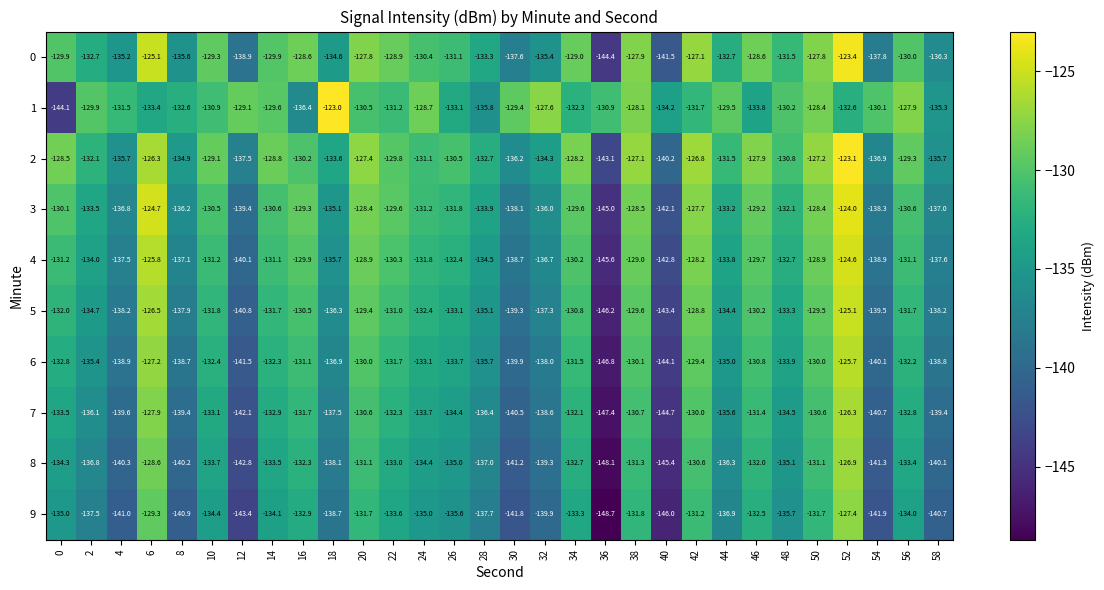

What is the difference between the second highest and minimum values in the 8 series?

19.5